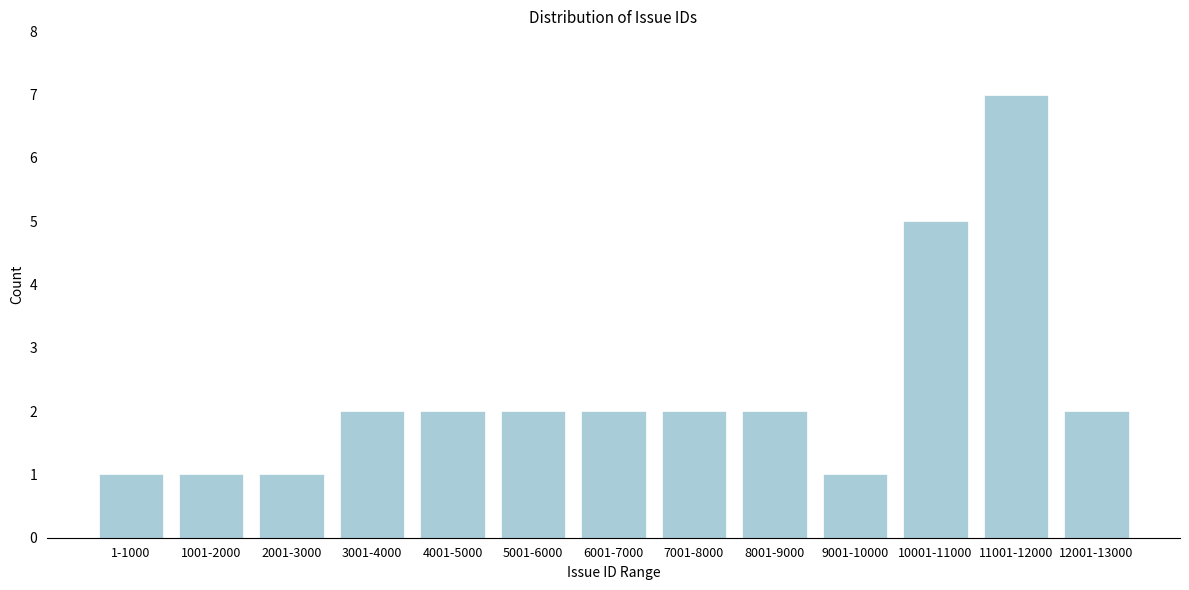

Reading right to left, what are all the values shown in this chart?

12001-13000=2	11001-12000=7	10001-11000=5	9001-10000=1	8001-9000=2	7001-8000=2	6001-7000=2	5001-6000=2	4001-5000=2	3001-4000=2	2001-3000=1	1001-2000=1	1-1000=1